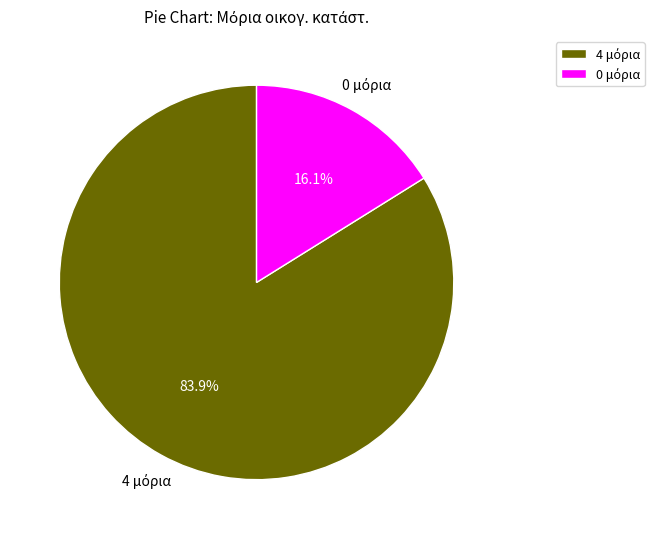

To the nearest percent, what is the average slice percentage?

50%